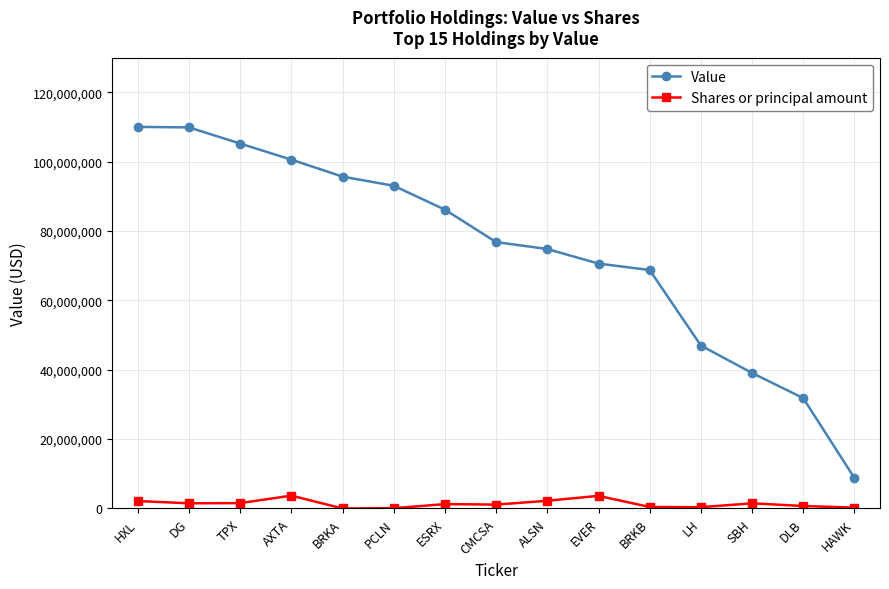

What is the label of the 9th point from the left?

ALSN